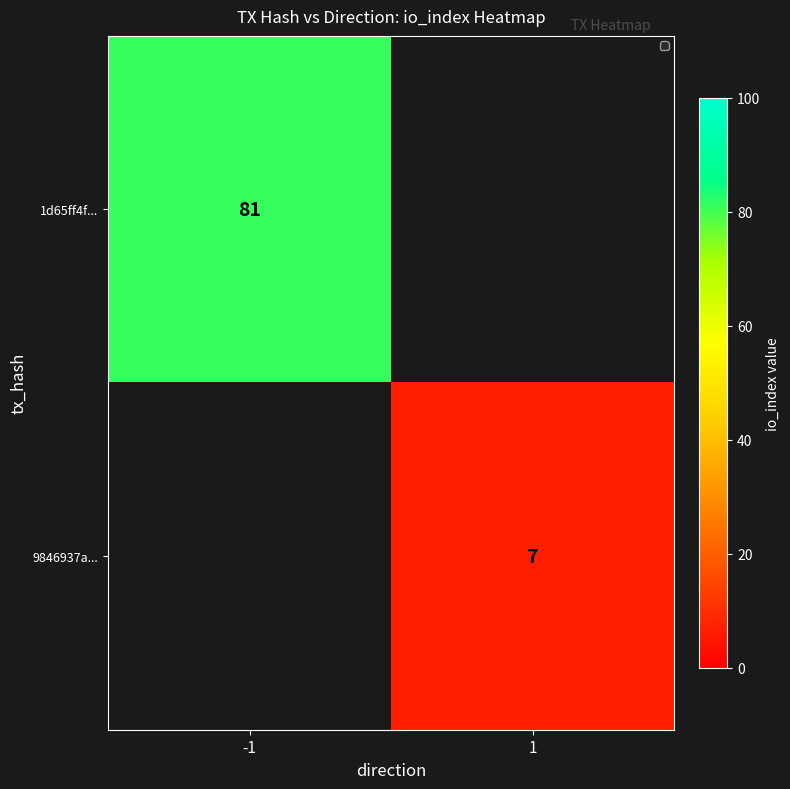

At which category does the chart reach its peak across all series?

-1